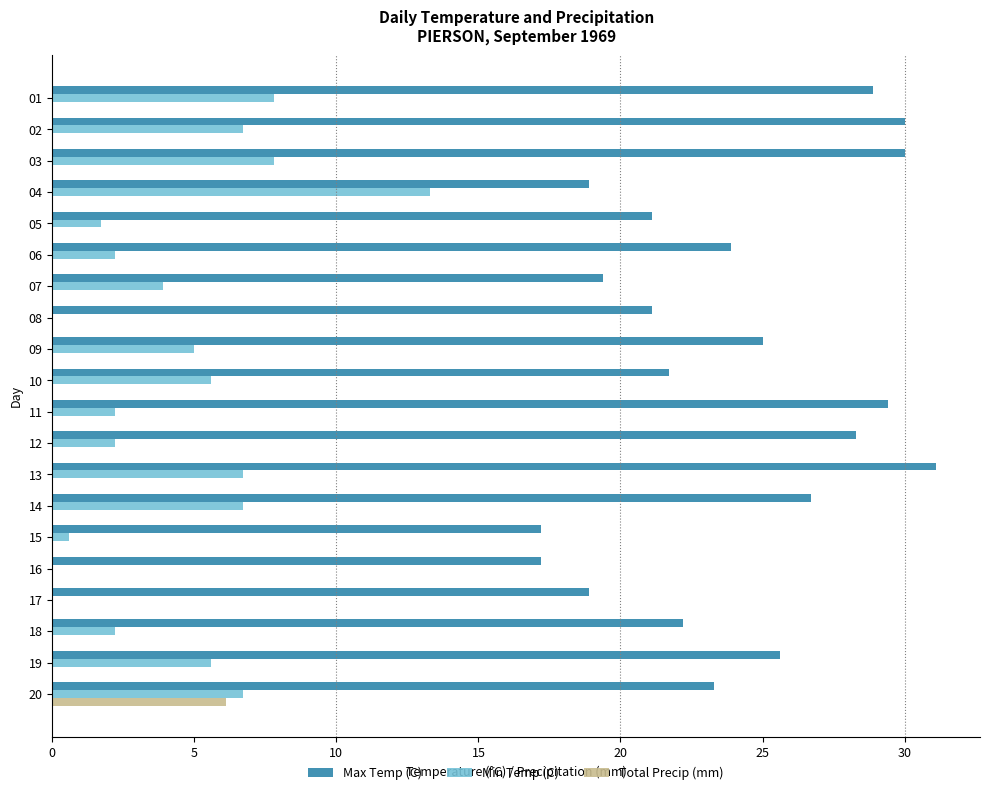

What is the average value of the Max Temp (C) series?

24.0